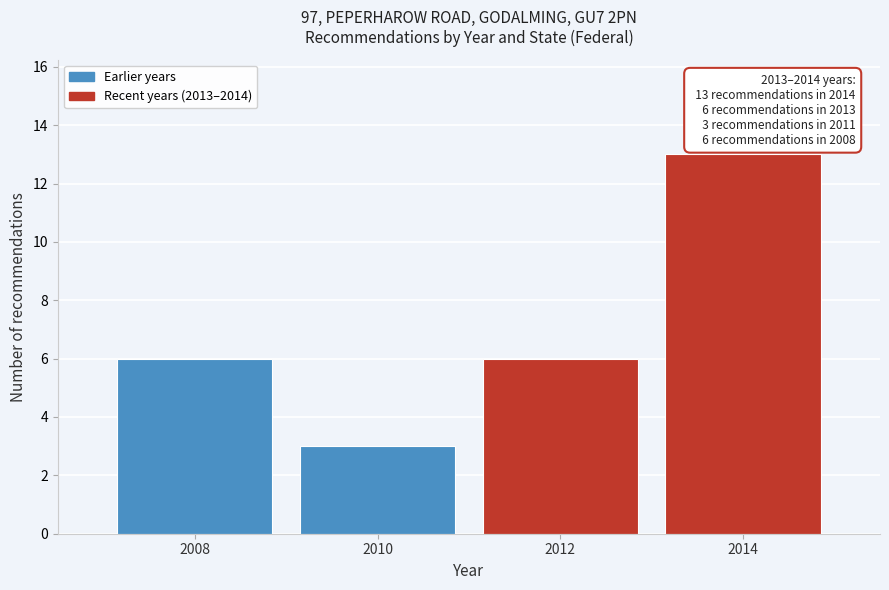

Reading left to right, list all the values displayed in this chart.

2008=6	2010=3	2012=6	2014=13